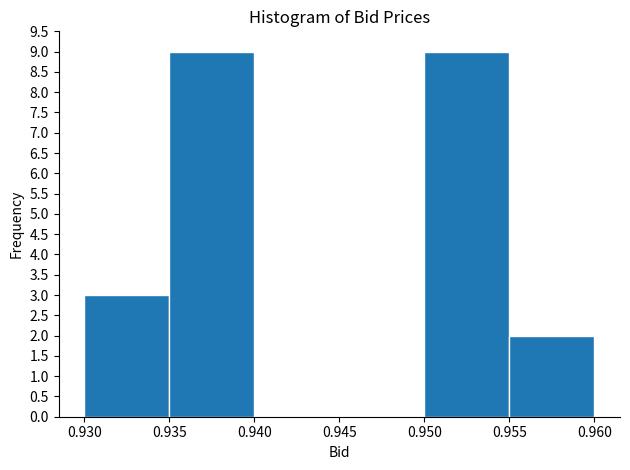

How tall is the bar that spans 0.930 to 0.935 on the x-axis? The values are not printed on the chart, so give them approximately, as read against the axis.

3